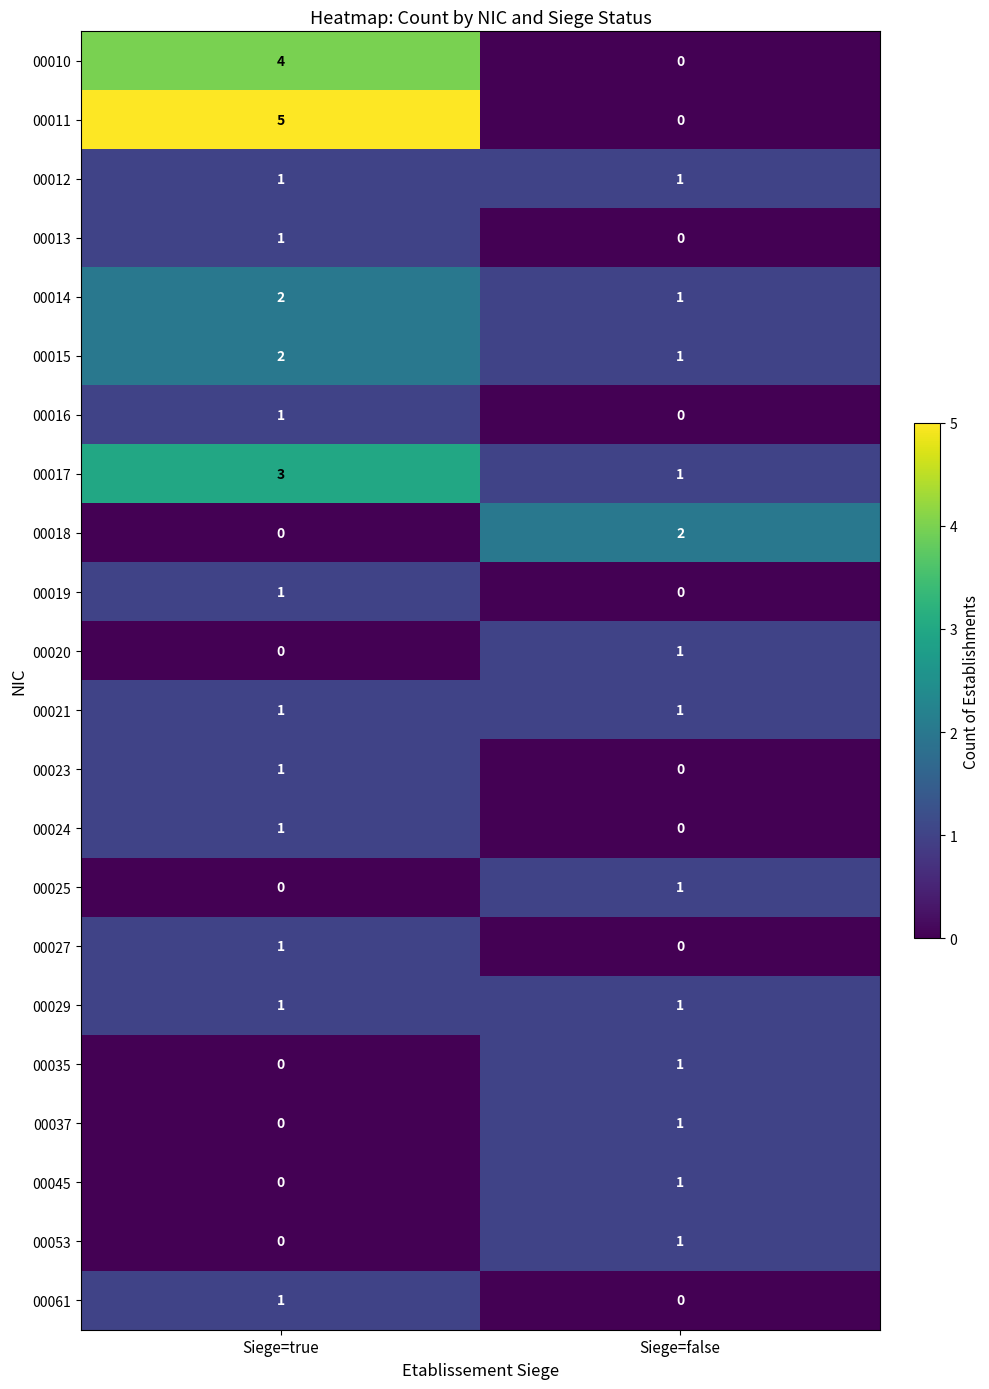

Which series has the largest total across all categories?

00011